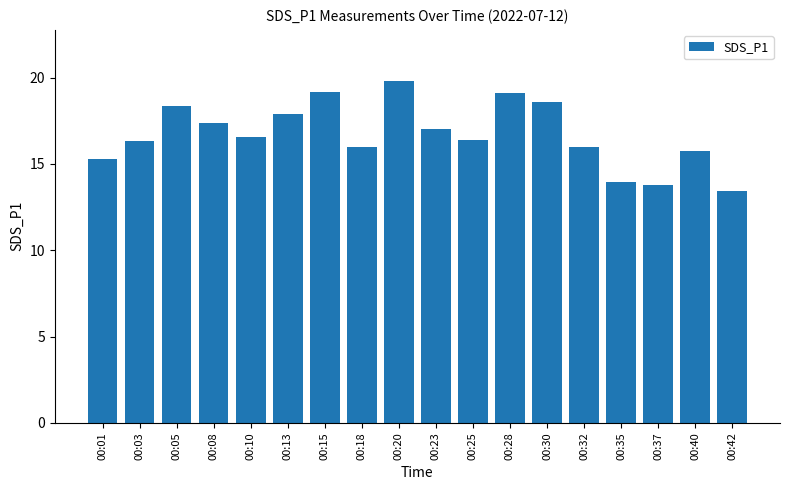

What is the maximum value shown in the chart?

19.8